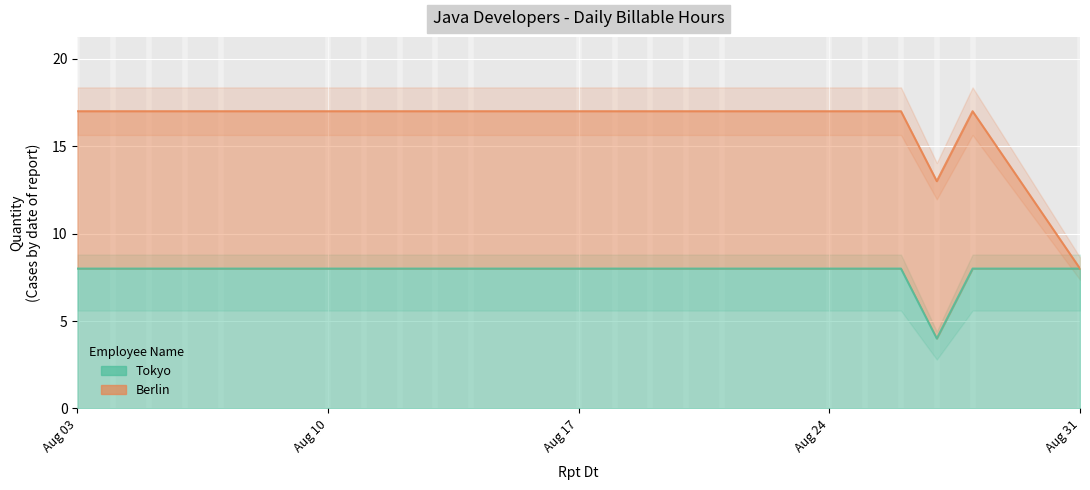

Is it true that the value at 2020-08-27 is 1?

False